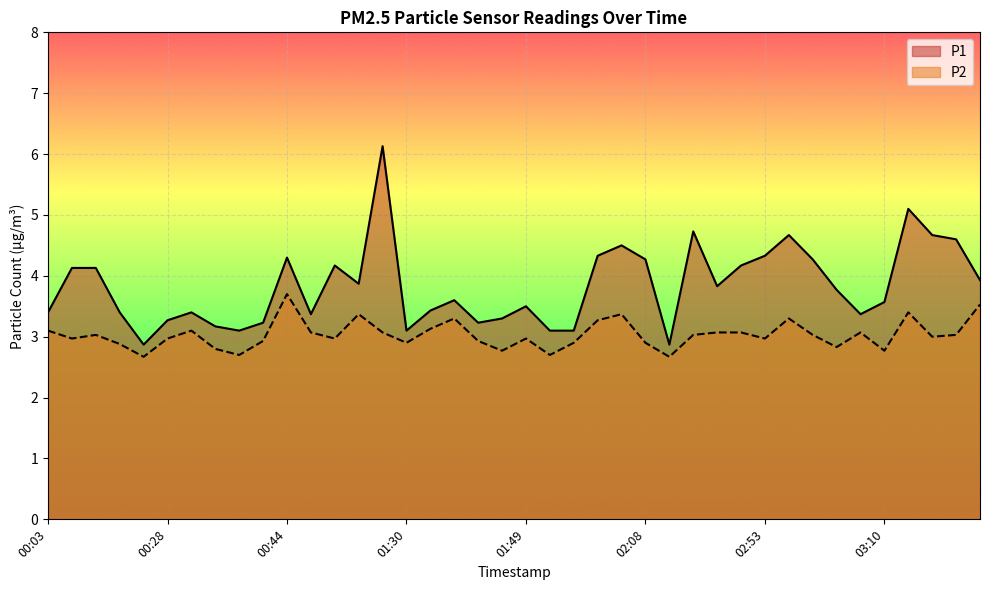

Is the value of P1 at 01:59 greater than the value of P2 at 00:28?

Yes